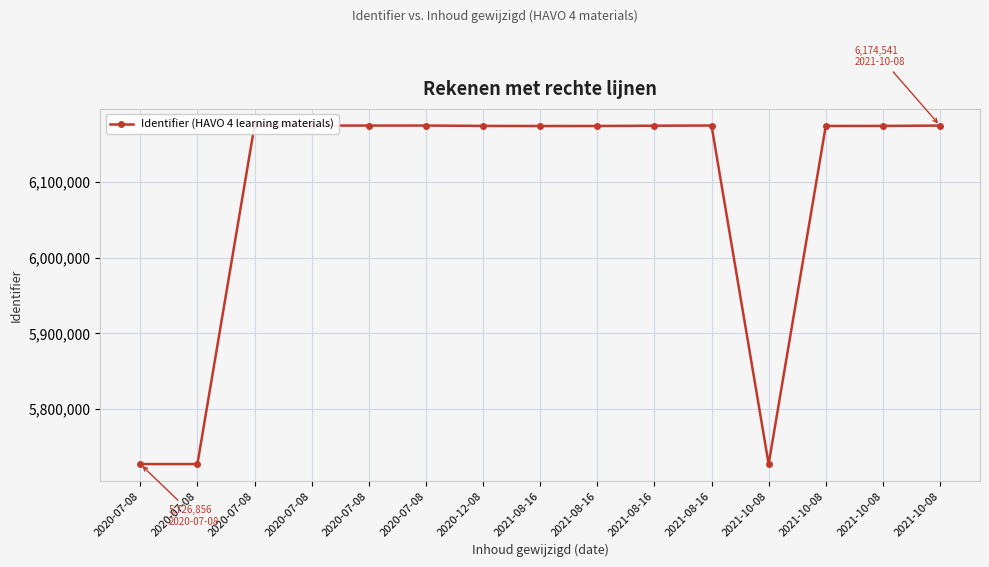

How many distinct data groups are displayed?

1